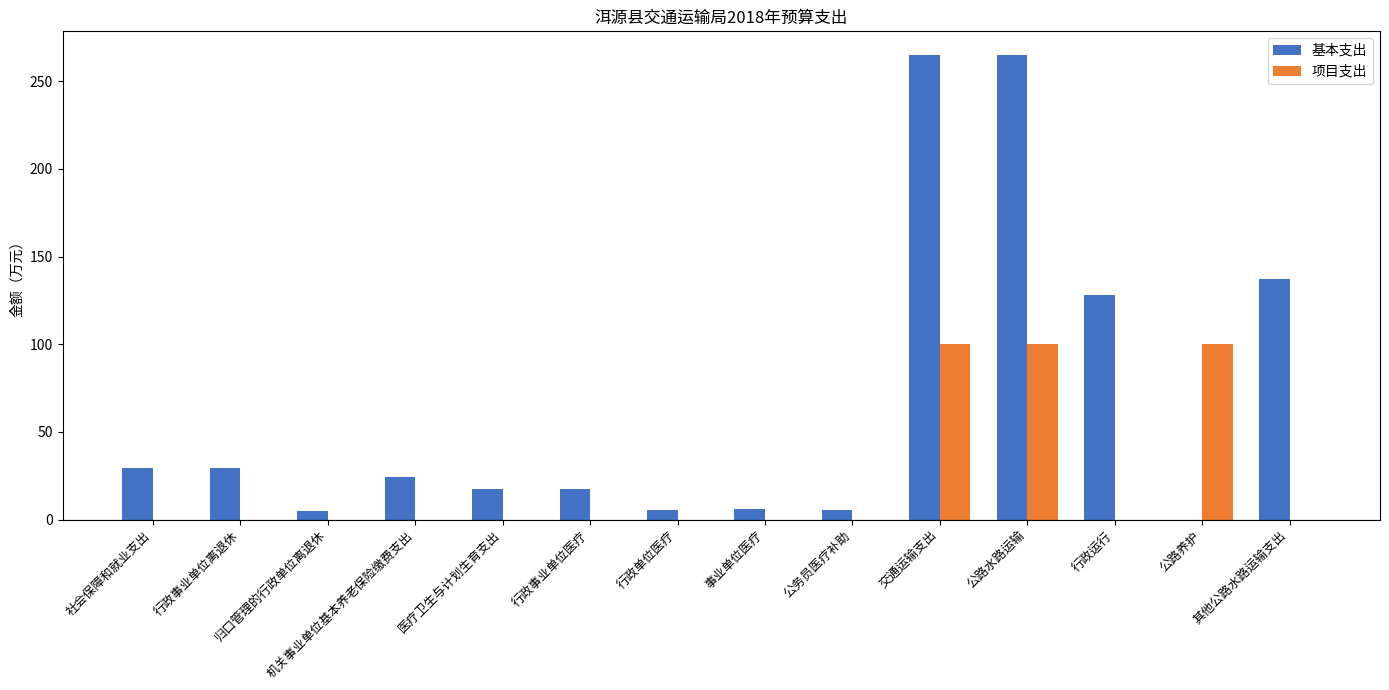

What is the maximum value shown in the chart?

265.1